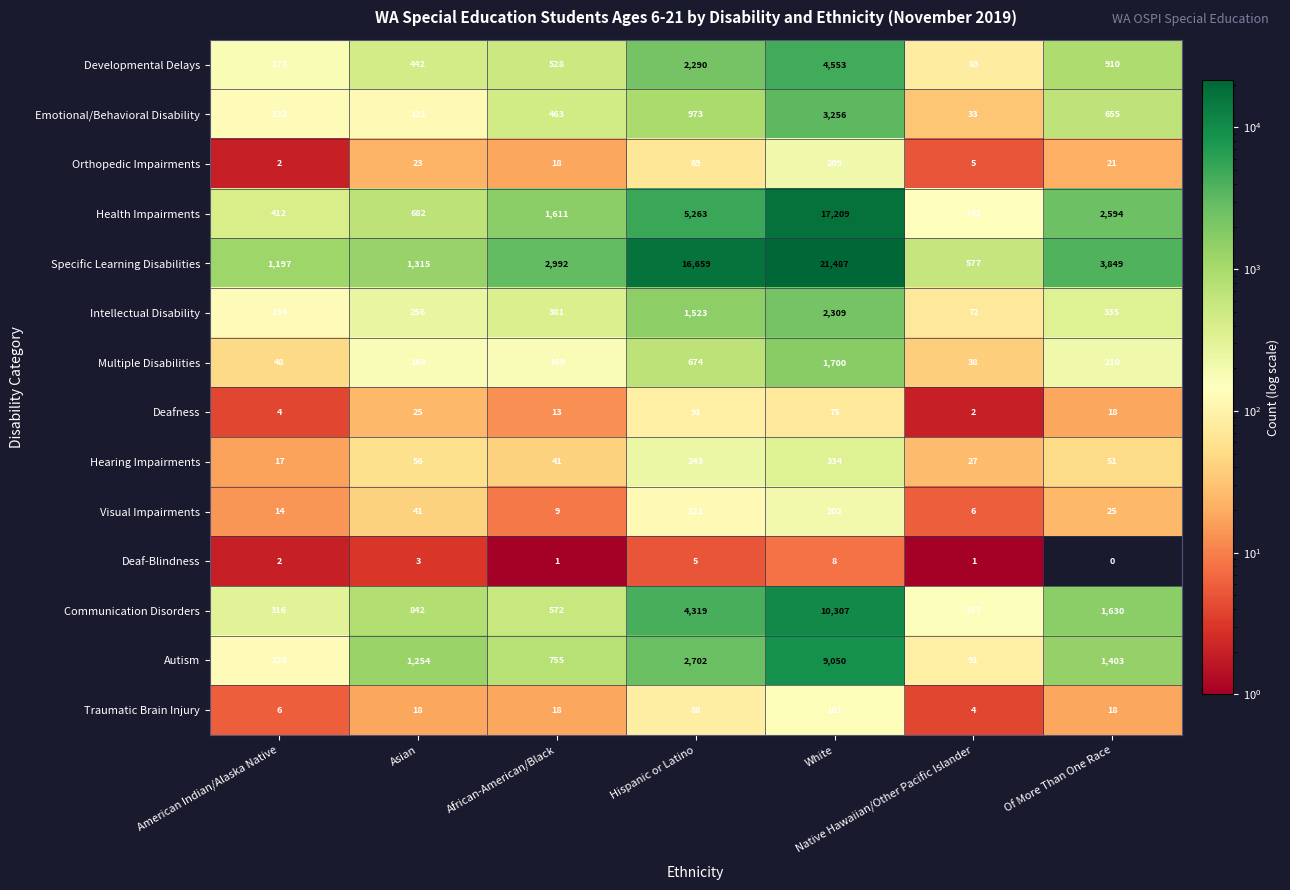

Which series has the largest total across all categories?

Specific Learning Disabilities